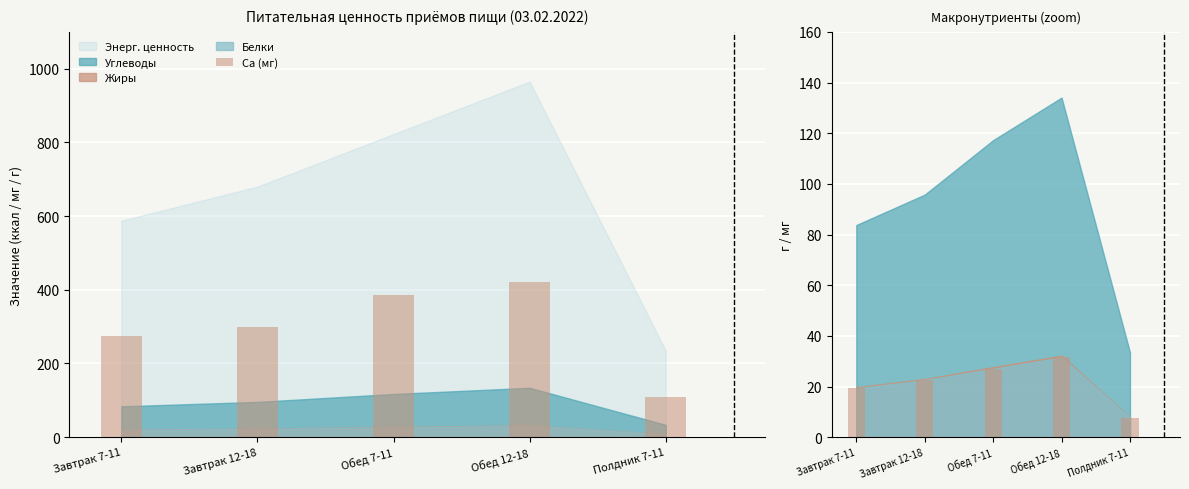

What is the difference between the Ca (мг) values at Завтрак 12-18 and Завтрак 7-11?

25.0